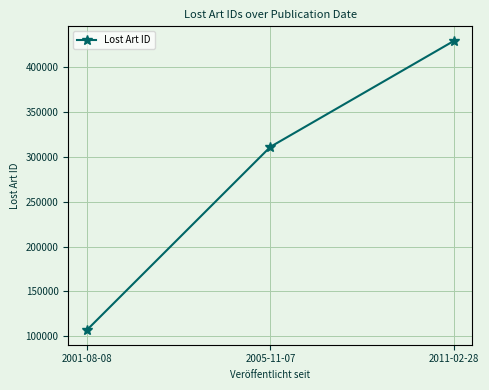

Rank the categories by value from lowest to highest.

2001-08-08, 2005-11-07, 2011-02-28